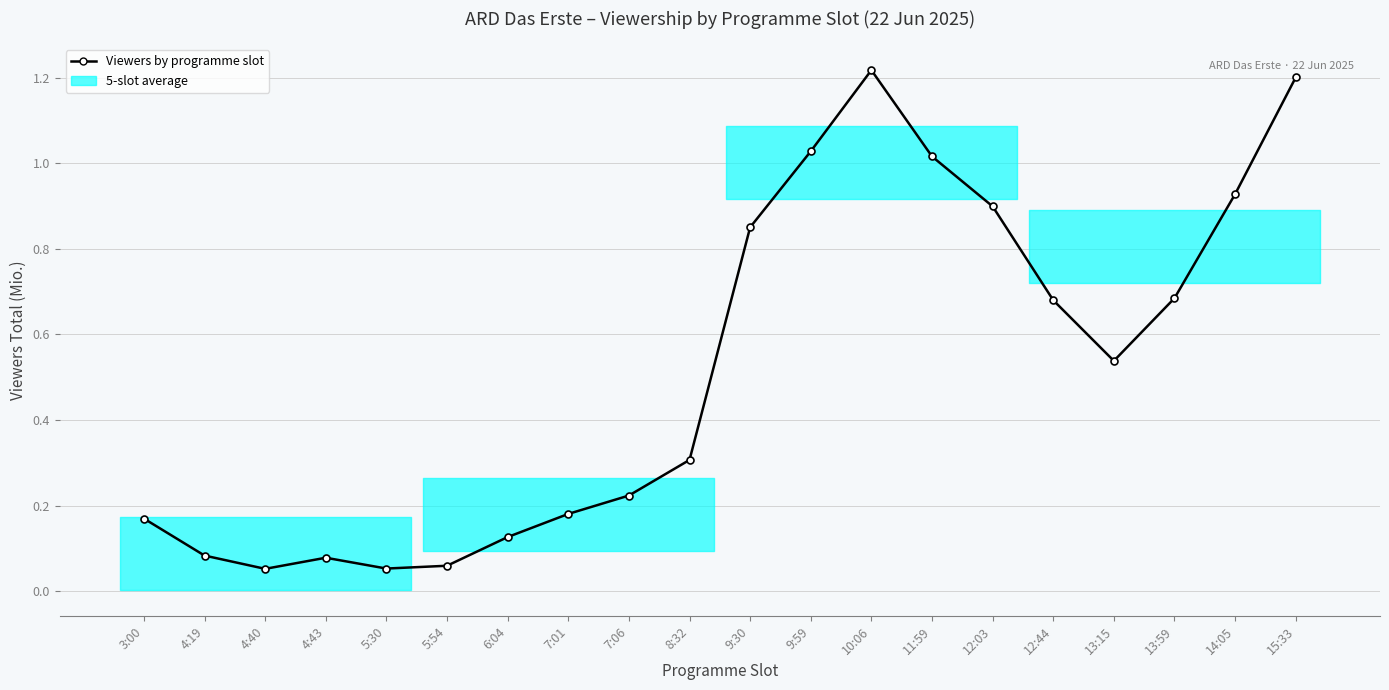

What position from the left is 7:01?

8